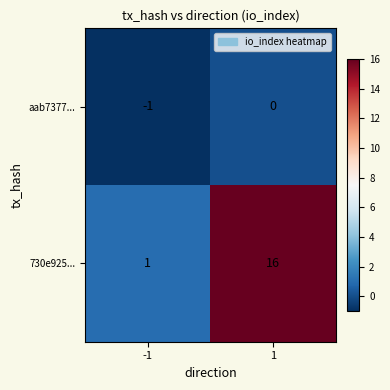

Which label corresponds to the largest value in the chart?

1